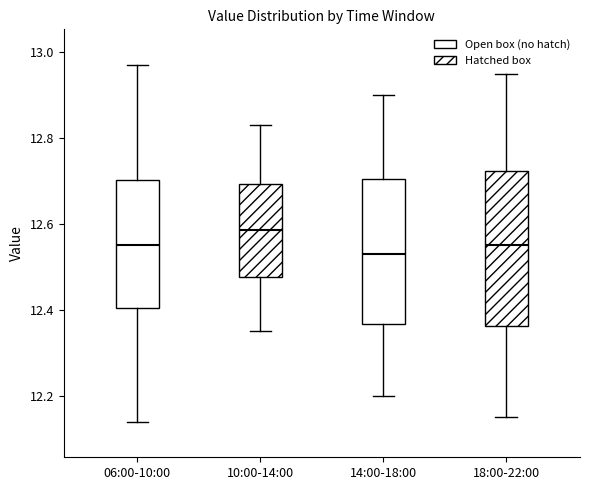

Reading left to right, read every box against the y-axis: the position of its median line, the range the box covers, and the ends of its whiskers. The values are not printed on the chart, so give them approximately, as read against the axis.

06:00-10:00: median 12.56, box 12.40 to 12.70, whiskers 12.14 to 12.98
10:00-14:00: median 12.58, box 12.48 to 12.70, whiskers 12.36 to 12.84
14:00-18:00: median 12.54, box 12.36 to 12.70, whiskers 12.20 to 12.90
18:00-22:00: median 12.56, box 12.36 to 12.72, whiskers 12.16 to 12.96